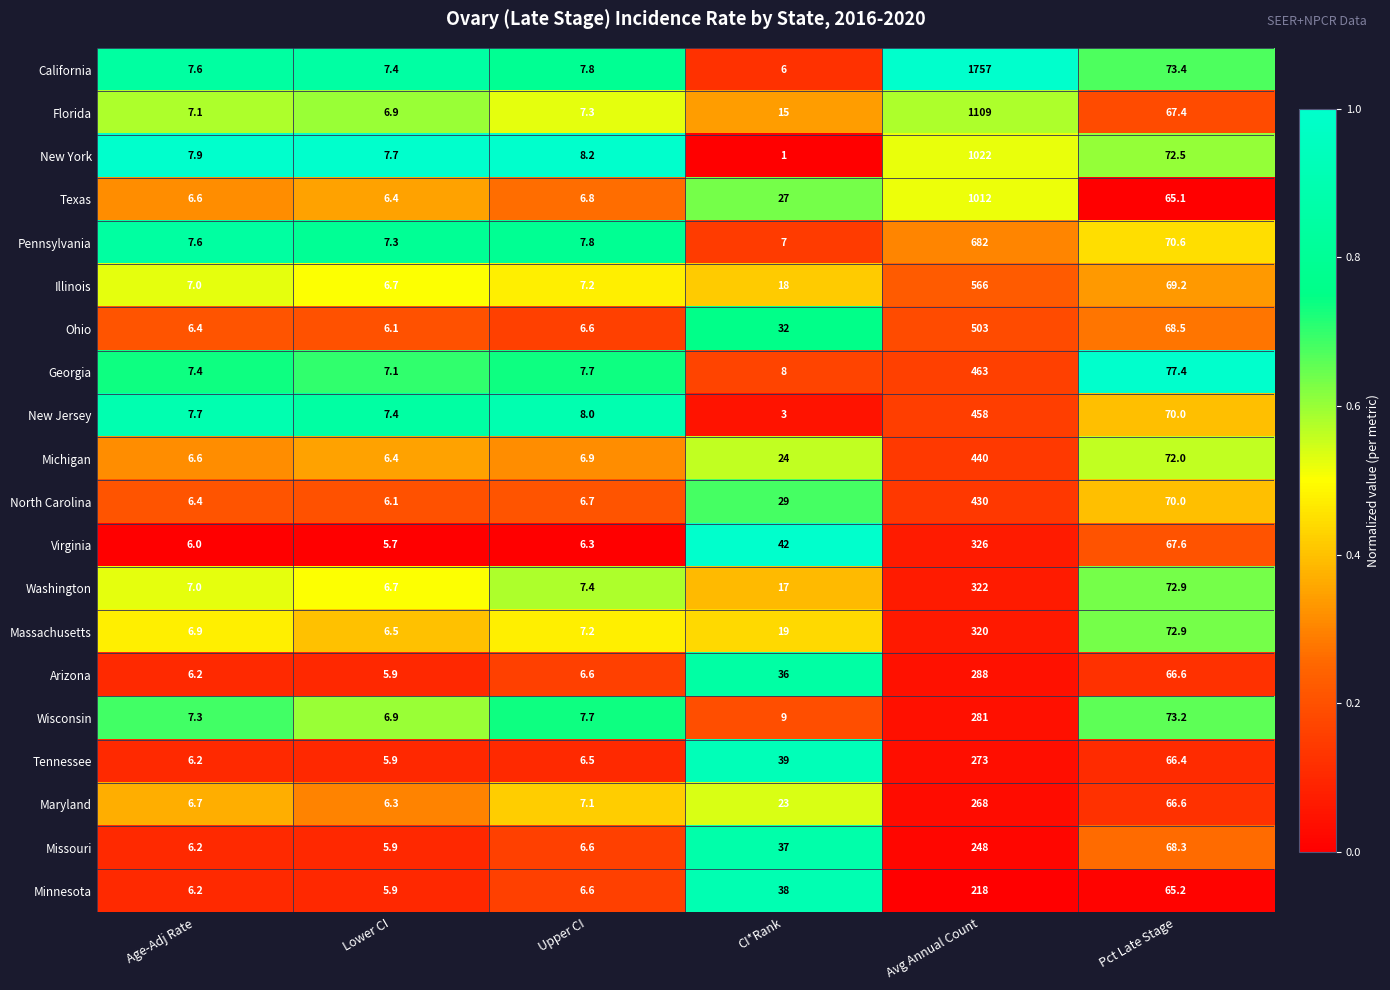

The Massachusetts series shows 7.2 at Upper CI. True or false?

True